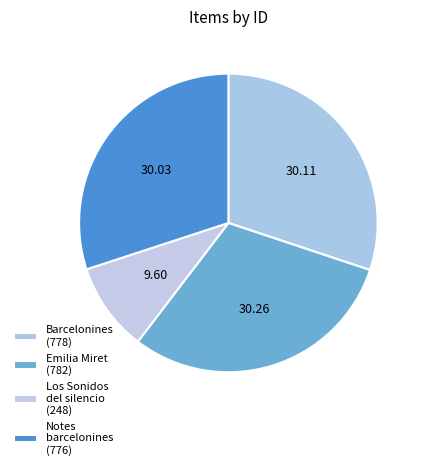

To the nearest percent, what portion does Los Sonidos del silencio (248) represent?

10%